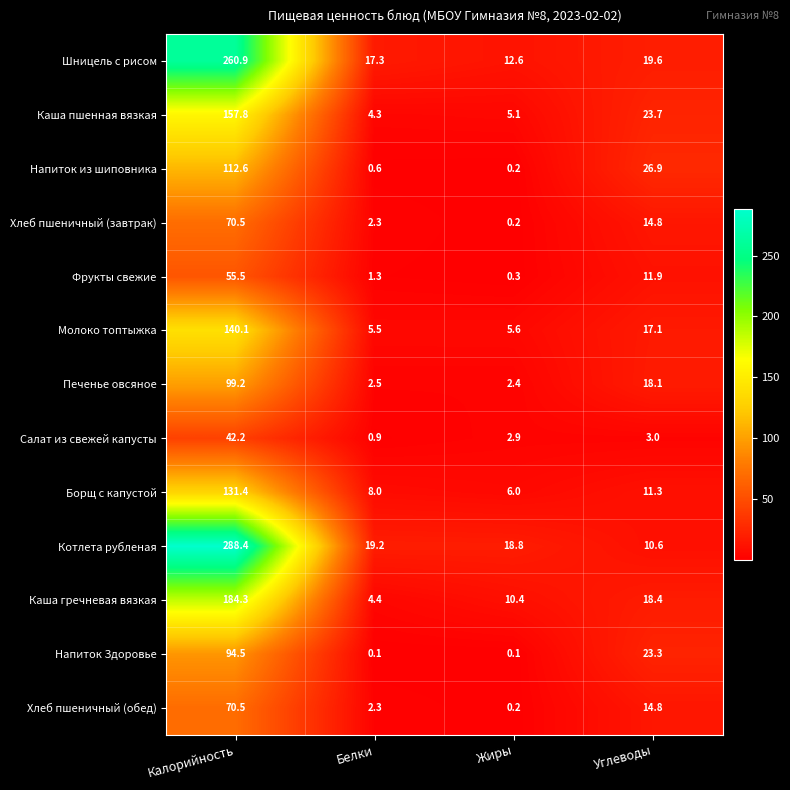

What is the difference between the highest and lowest values at Белки?

19.1